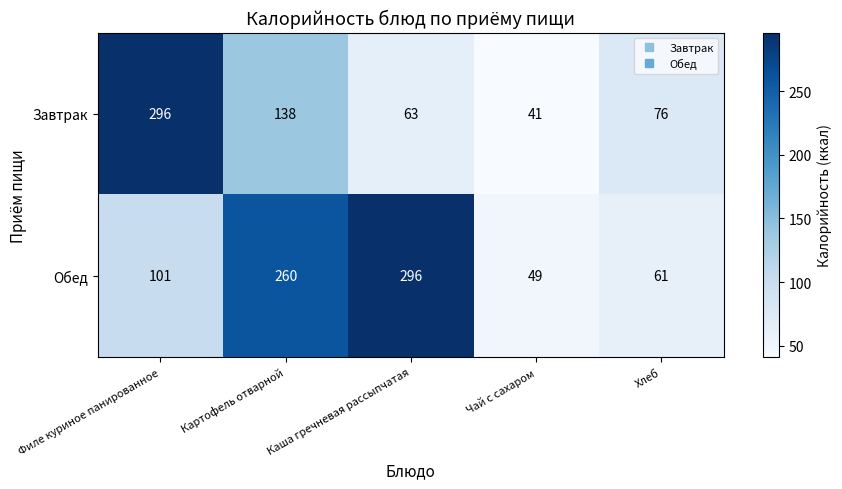

What is the total value across all series at Чай с сахаром?

90